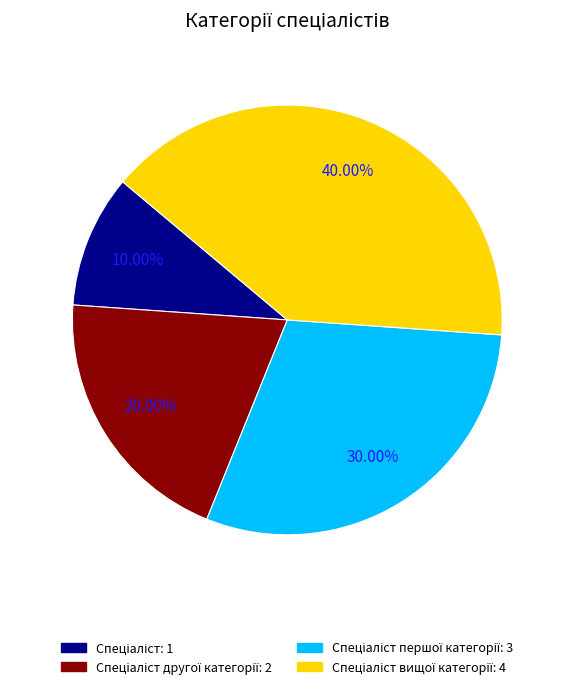

Does any single category account for the majority?

No